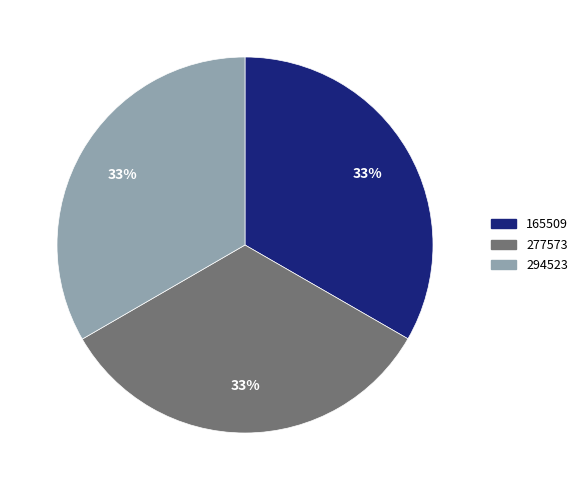

What percentage is the 277573 slice, to the nearest percent?

33%